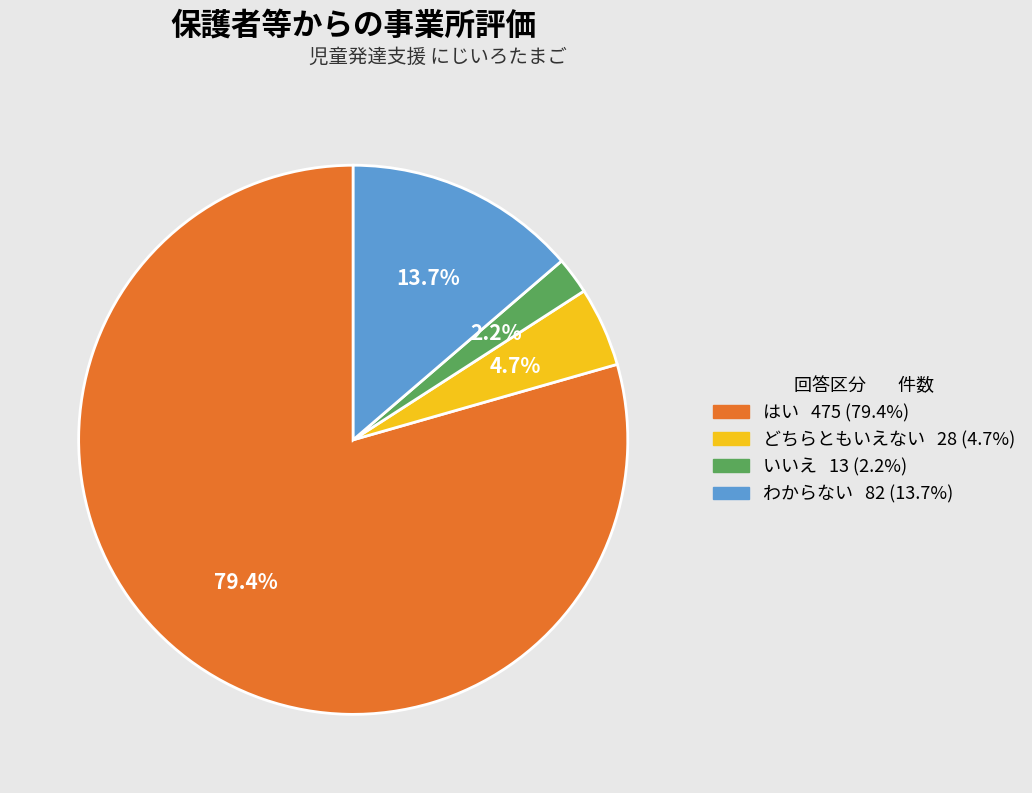

Does any single category account for the majority?

Yes